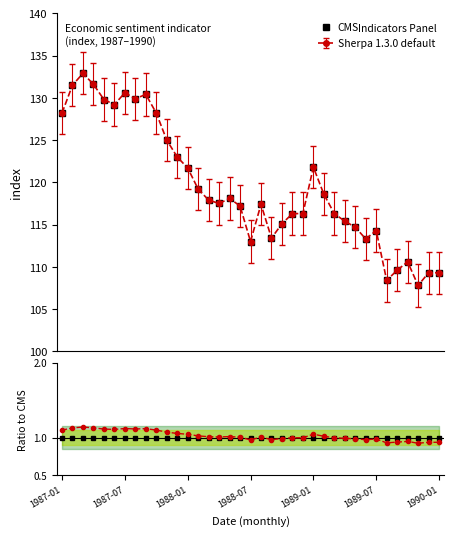

Rank the categories by value from lowest to highest.

1989-11, 1989-08, 1989-12, 1990-01, 1989-09, 1989-10, 1988-07, 1989-06, 1988-09, 1989-07, 1989-05, 1988-10, 1989-04, 1988-11, 1988-12, 1989-03, 1988-06, 1988-08, 1988-04, 1988-03, 1988-05, 1989-02, 1988-02, 1988-01, 1989-01, 1987-12, 1987-11, 1987-01, 1987-10, 1987-06, 1987-05, 1987-08, 1987-09, 1987-07, 1987-02, 1987-04, 1987-03